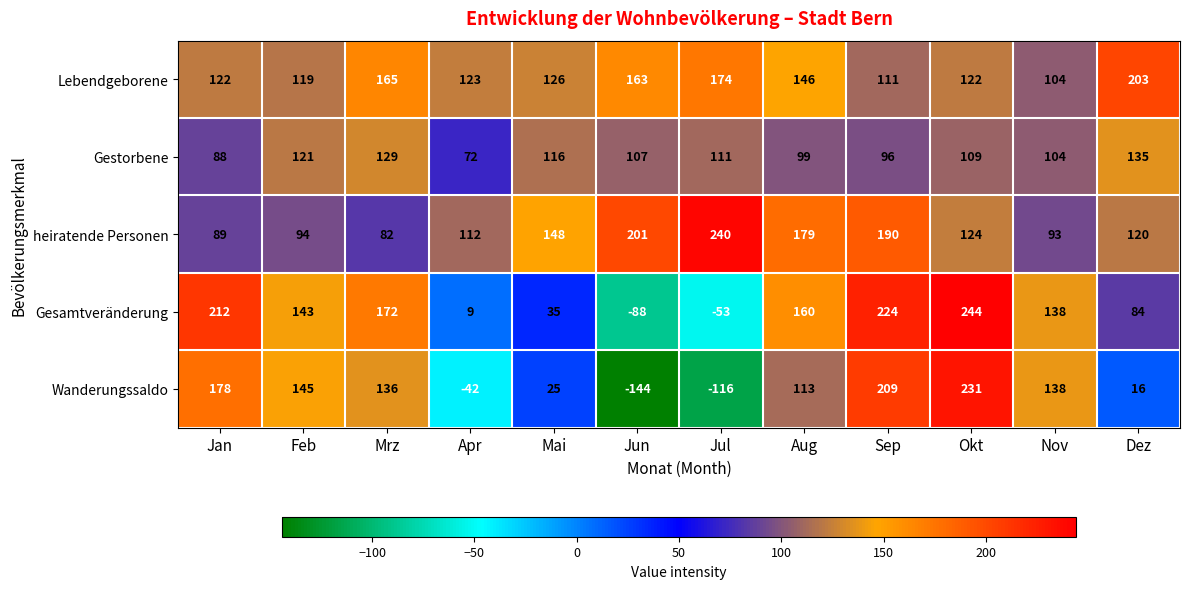

What is the difference between the highest and lowest values at Nov?

45